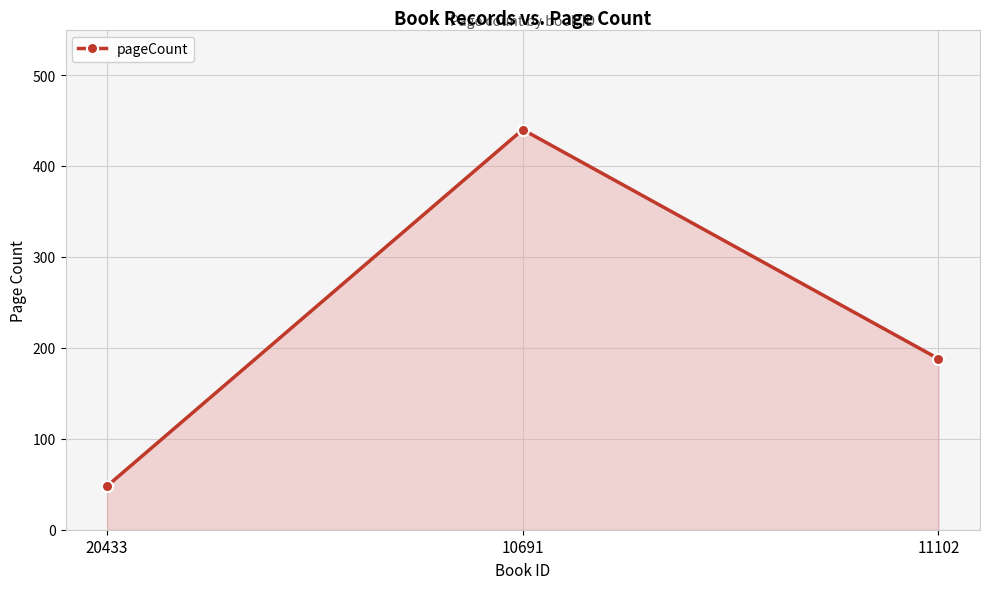

True or false: the data shows 48 at 20433.

True